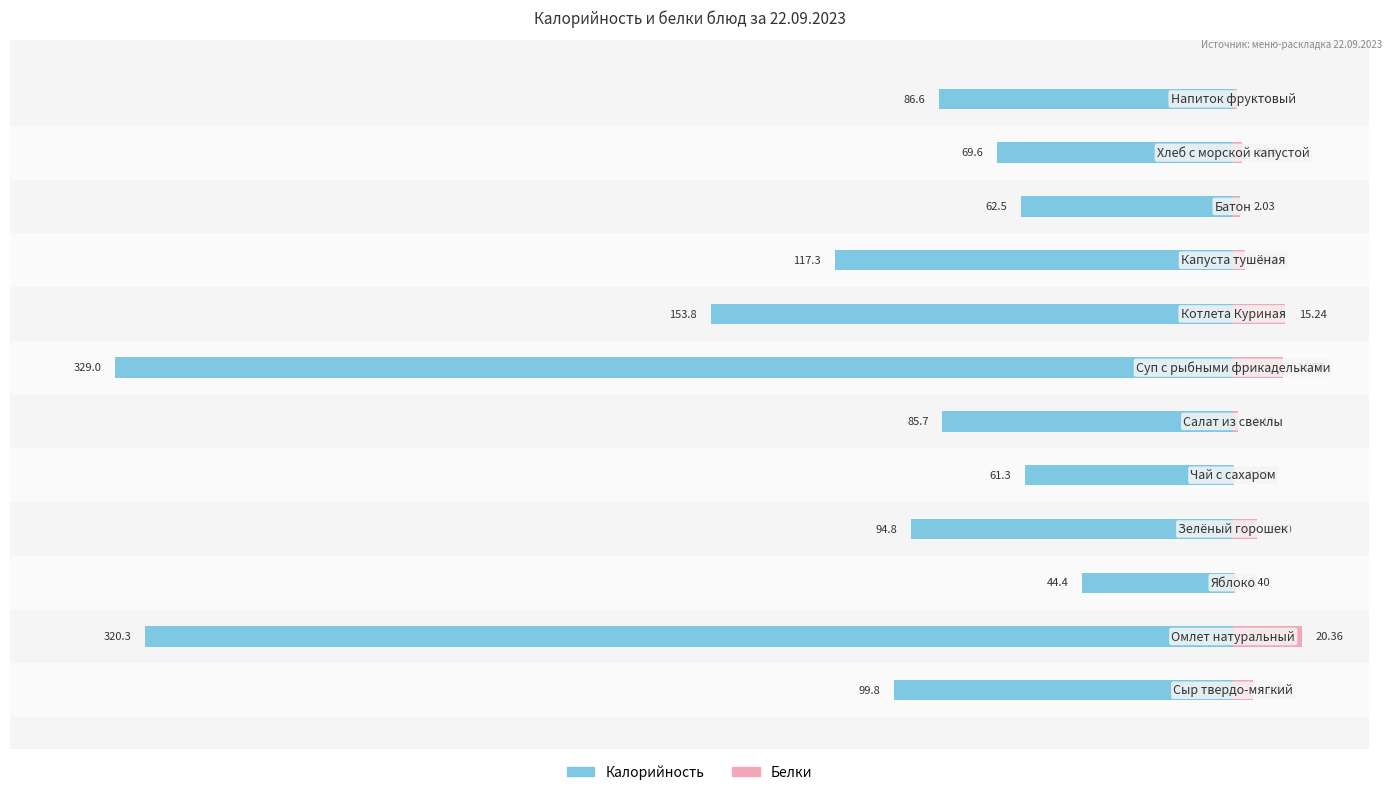

Reading right to left, extract all data points from this chart.

Калорийность: -86.6	-69.6	-62.5	-117.3	-153.8	-329.0	-85.7	-61.3	-94.8	-44.4	-320.3	-99.8
Белки: 1.0	2.6	2.0	3.3	15.2	14.5	1.4	0.2	6.9	0.4	20.4	5.8